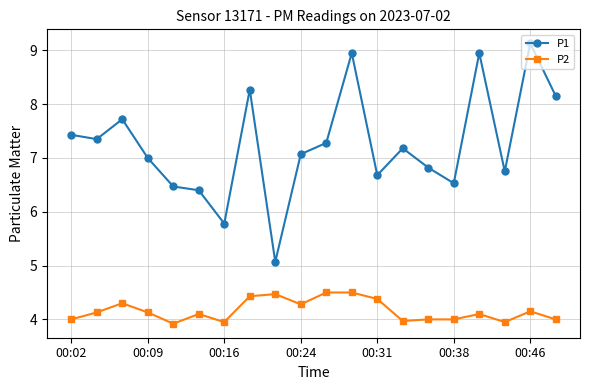

List the series in order of their peak value, lowest first.

P2, P1